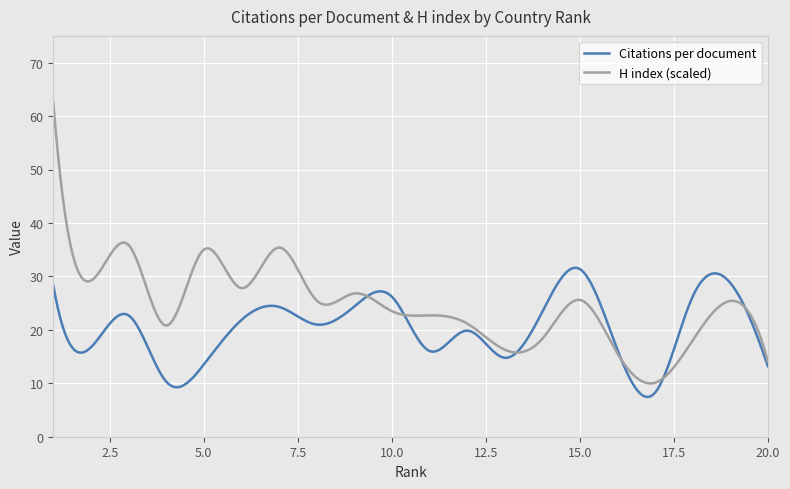

What are all the series names shown in the legend?

Citations per document, H index (scaled)